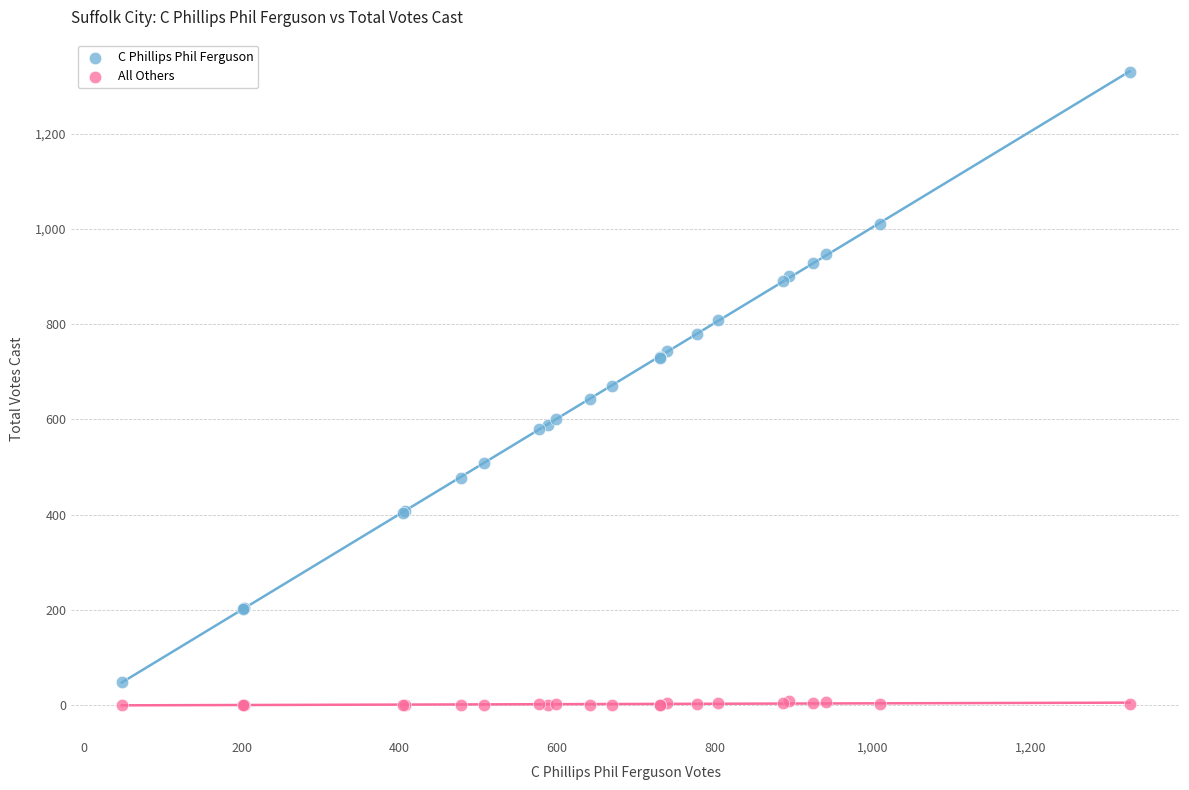

Which series contains the highest Y value?

C Phillips Phil Ferguson